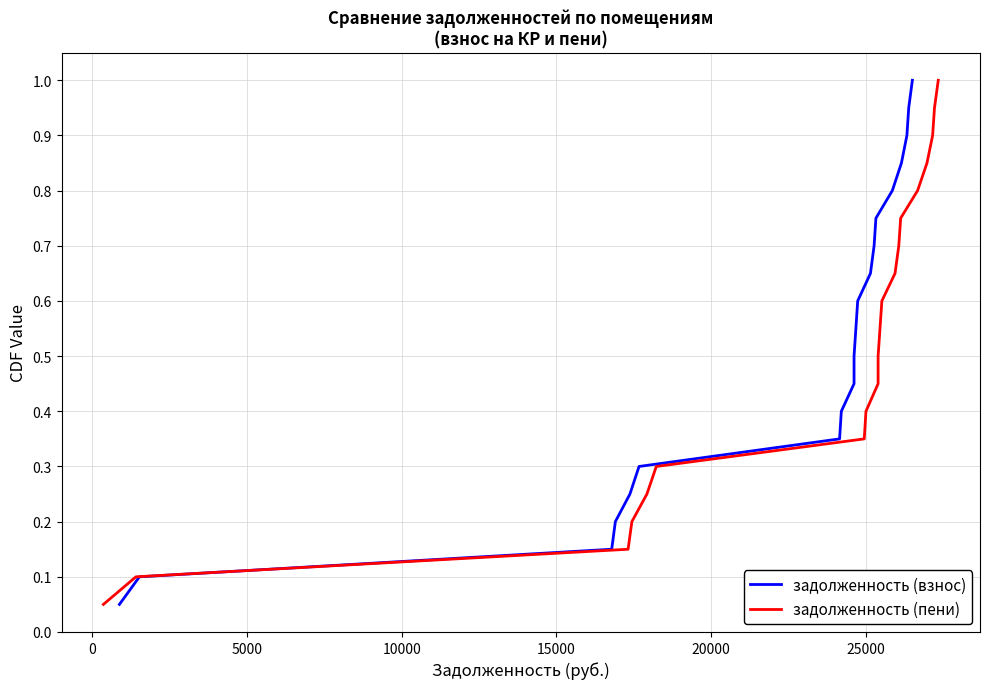

Which series has the largest range (max minus min)?

задолженность (взнос)